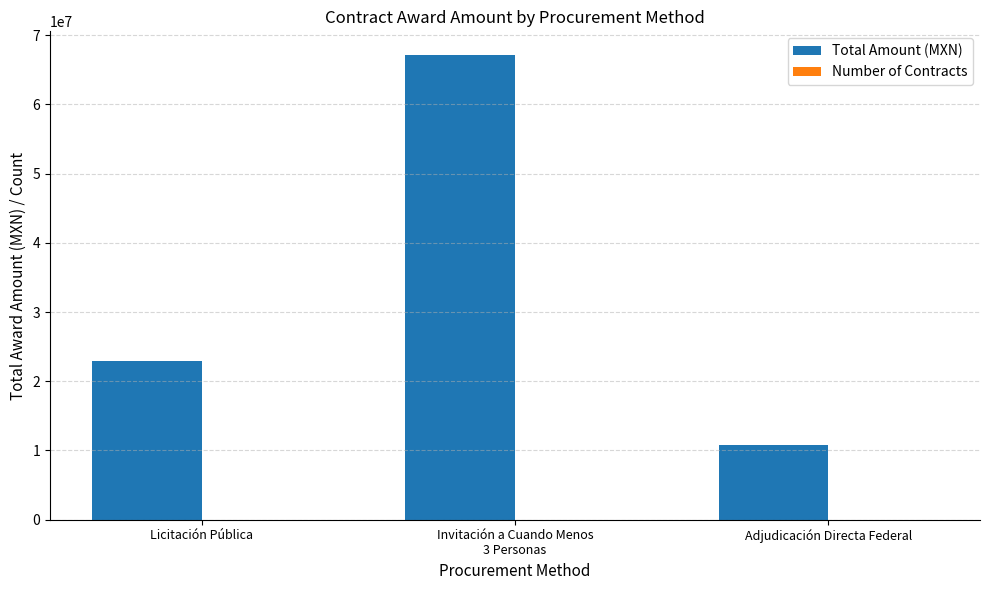

What is the maximum value for Total Amount (MXN)?

67190050.7